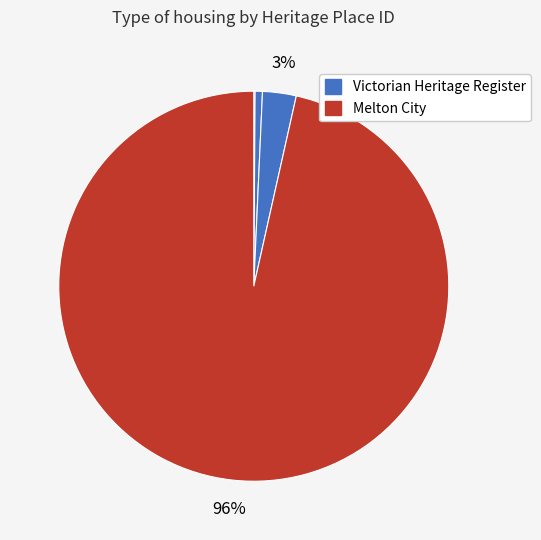

Is there any slice that represents more than half of the pie?

Yes